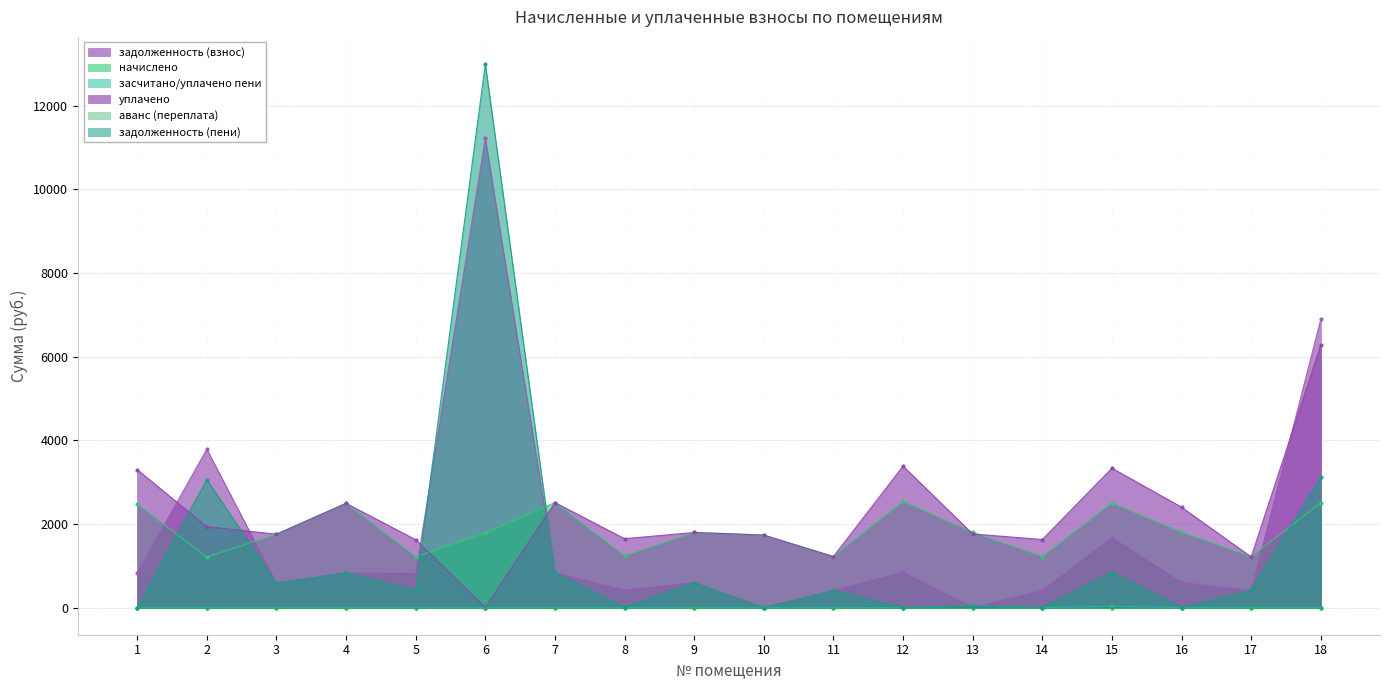

The начислено series shows 1795.6 at 9. True or false?

True